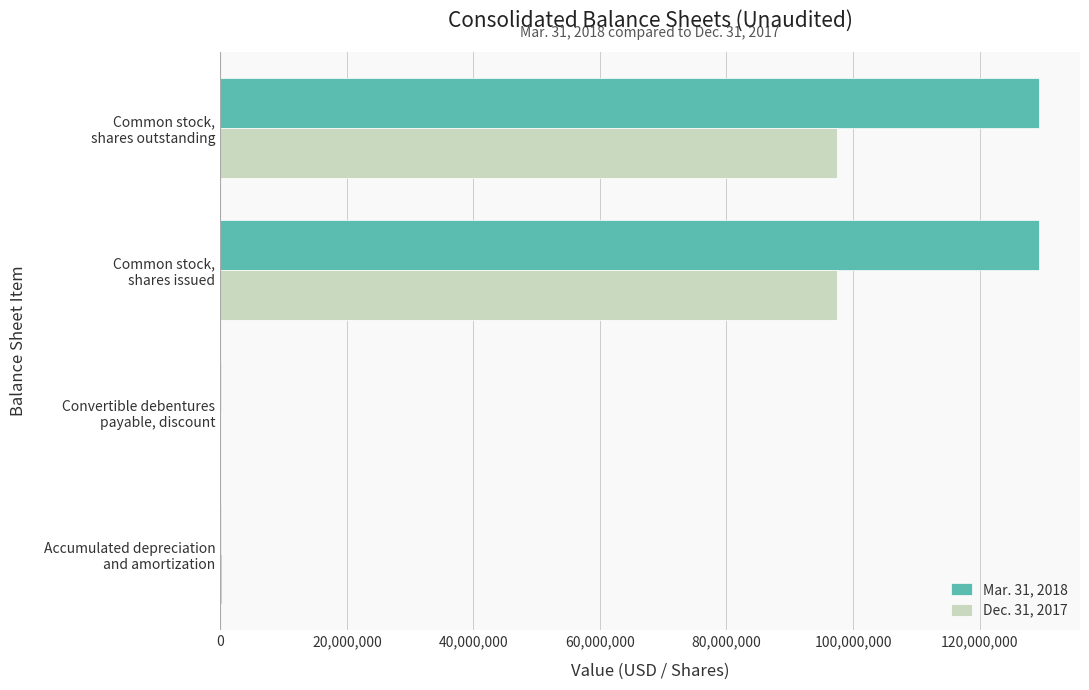

List the series in order of their peak value, highest first.

Mar. 31, 2018, Dec. 31, 2017